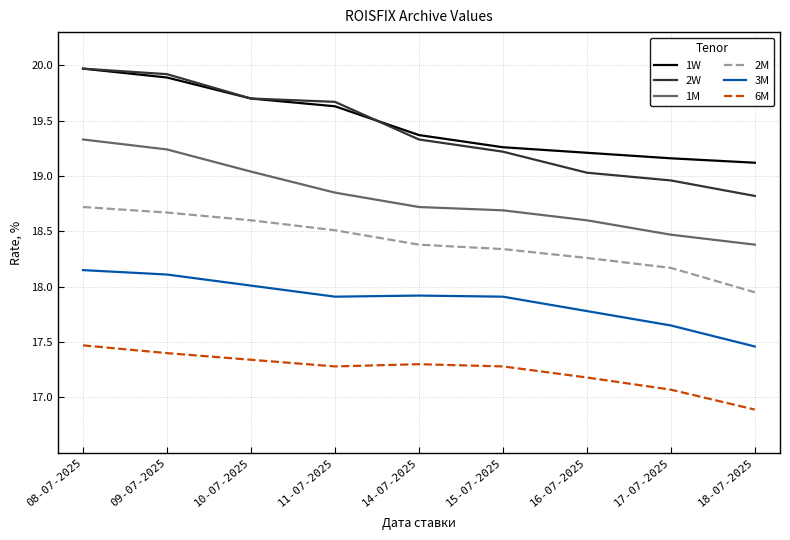

True or false: 3M and 6M intersect in this chart.

False